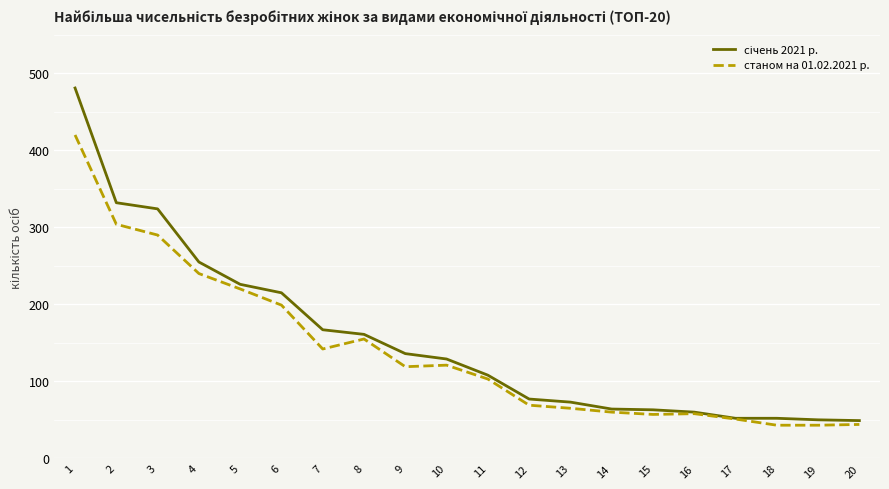

The value of станом на 01.02.2021 р. at 17 is 51. True or false?

True